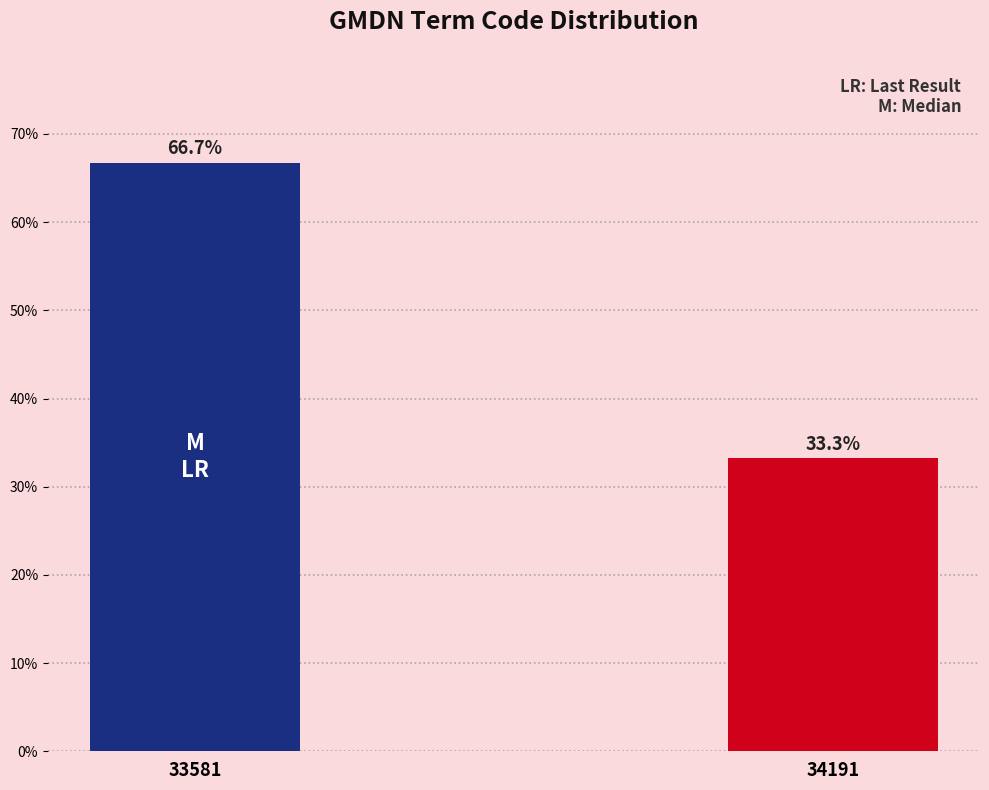

Reading left to right, list all the values displayed in this chart.

66.7	33.3